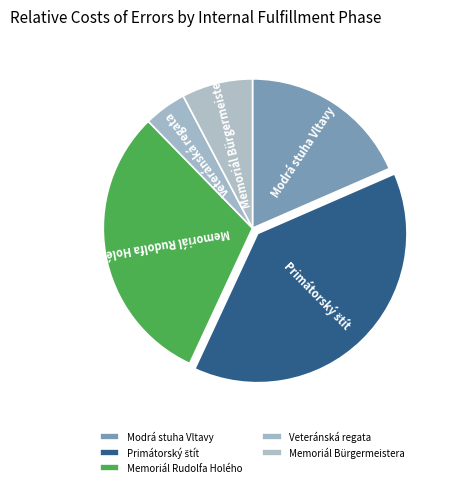

To the nearest percent, what portion does Memoriál Bürgermeistera represent?

8%